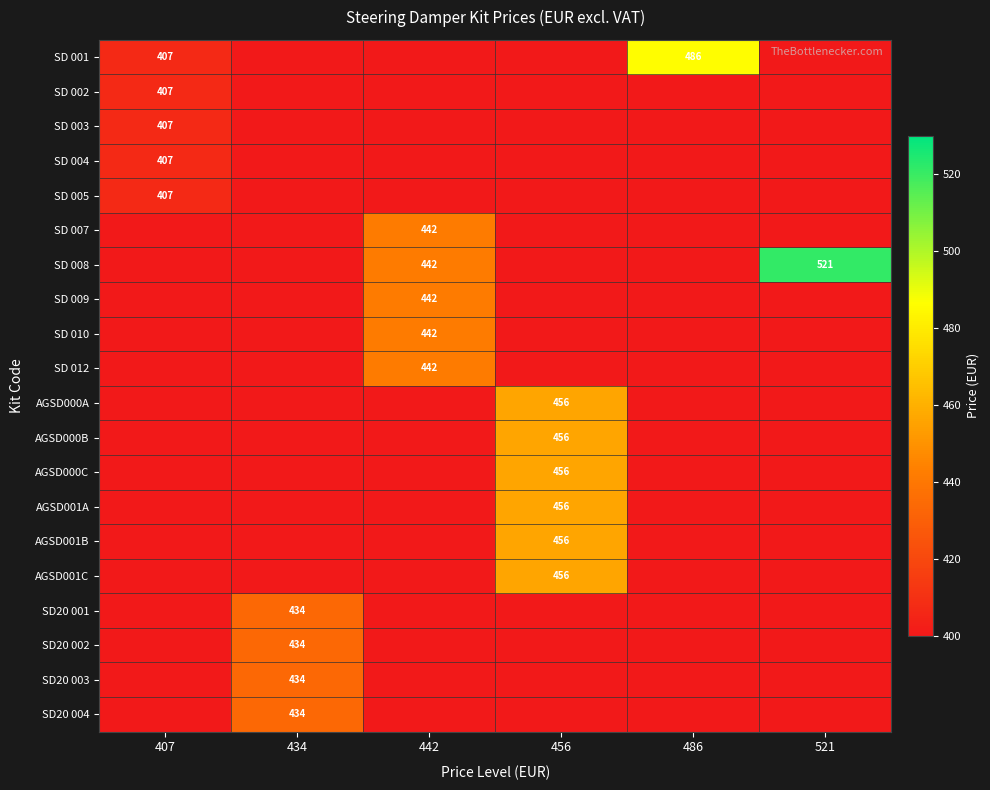

The value of SD 008 at 521 is 521. True or false?

True